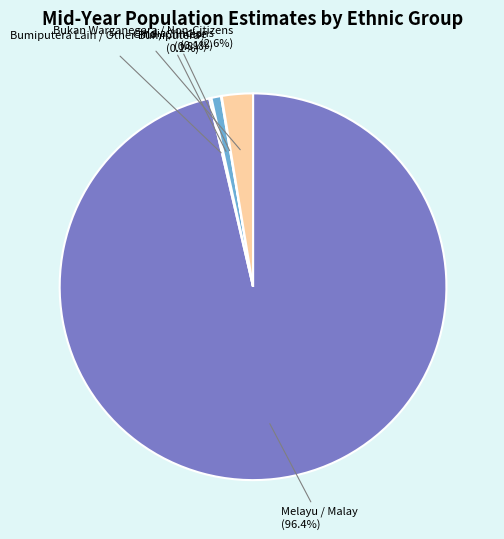

What portion of the pie excludes Bukan Warganegara / Non-Citizens?

97.4%